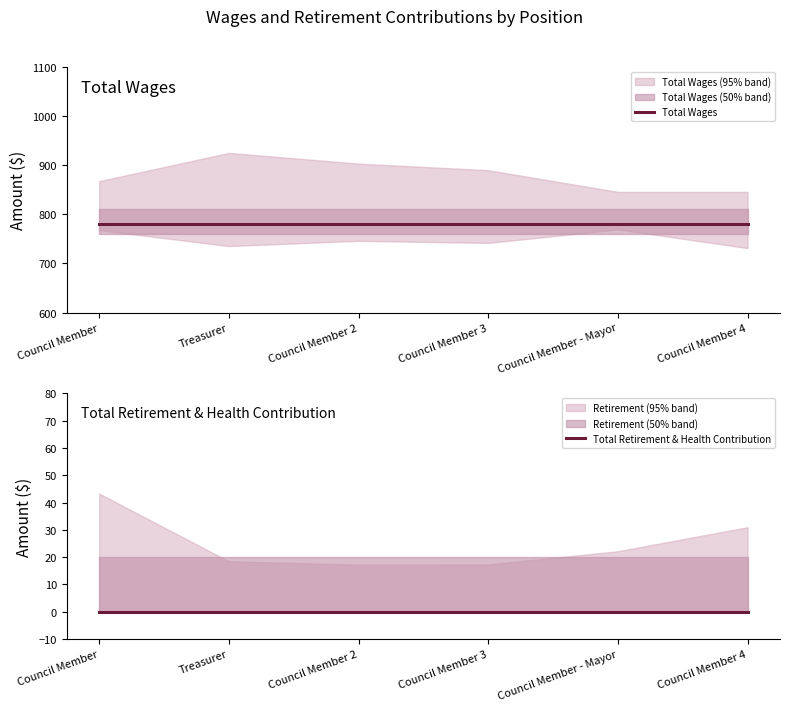

Which series has the largest range (max minus min)?

Total Wages